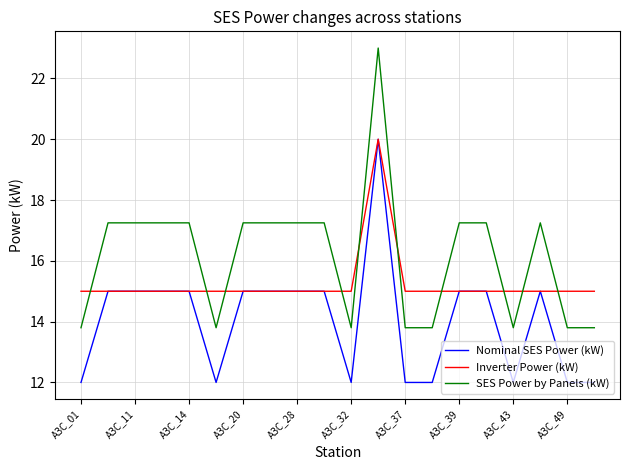

Which series has the largest total across all categories?

SES Power by Panels (kW)